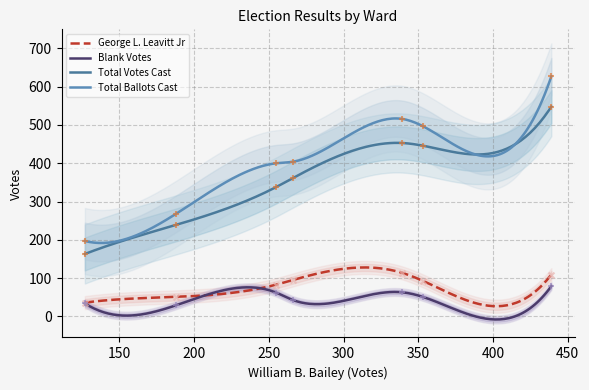

Which series has the largest Y range (max minus min)?

Total Ballots Cast